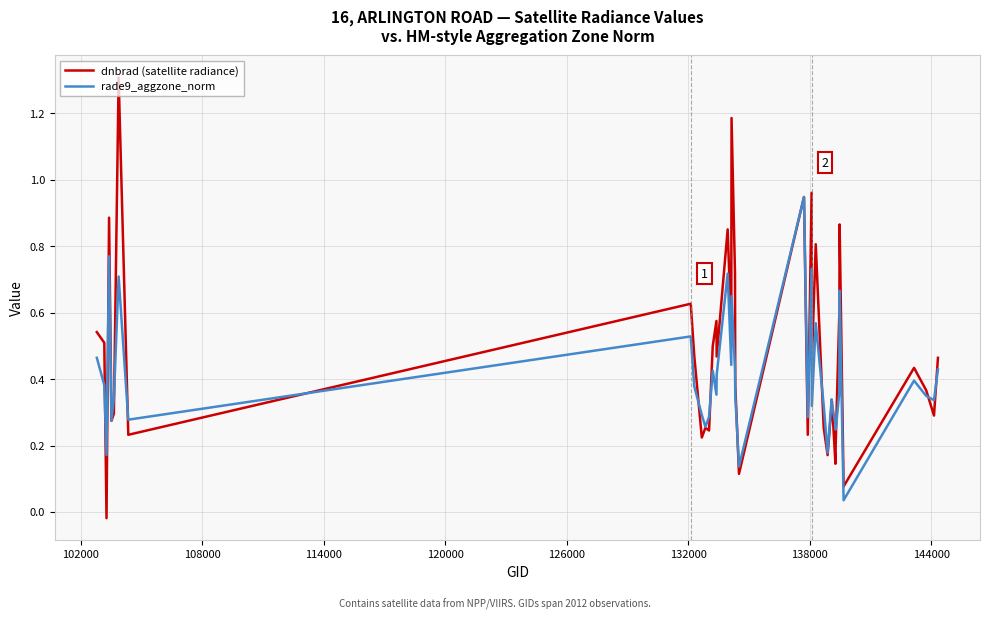

What is the sum of all rade9_aggzone_norm values?

16.2